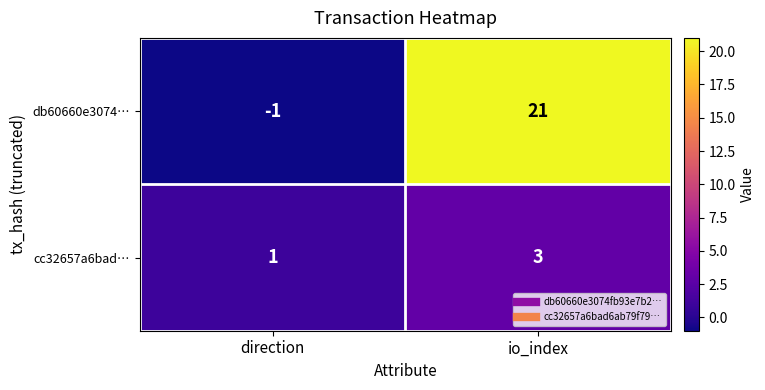

Which label corresponds to the largest value in the chart?

io_index